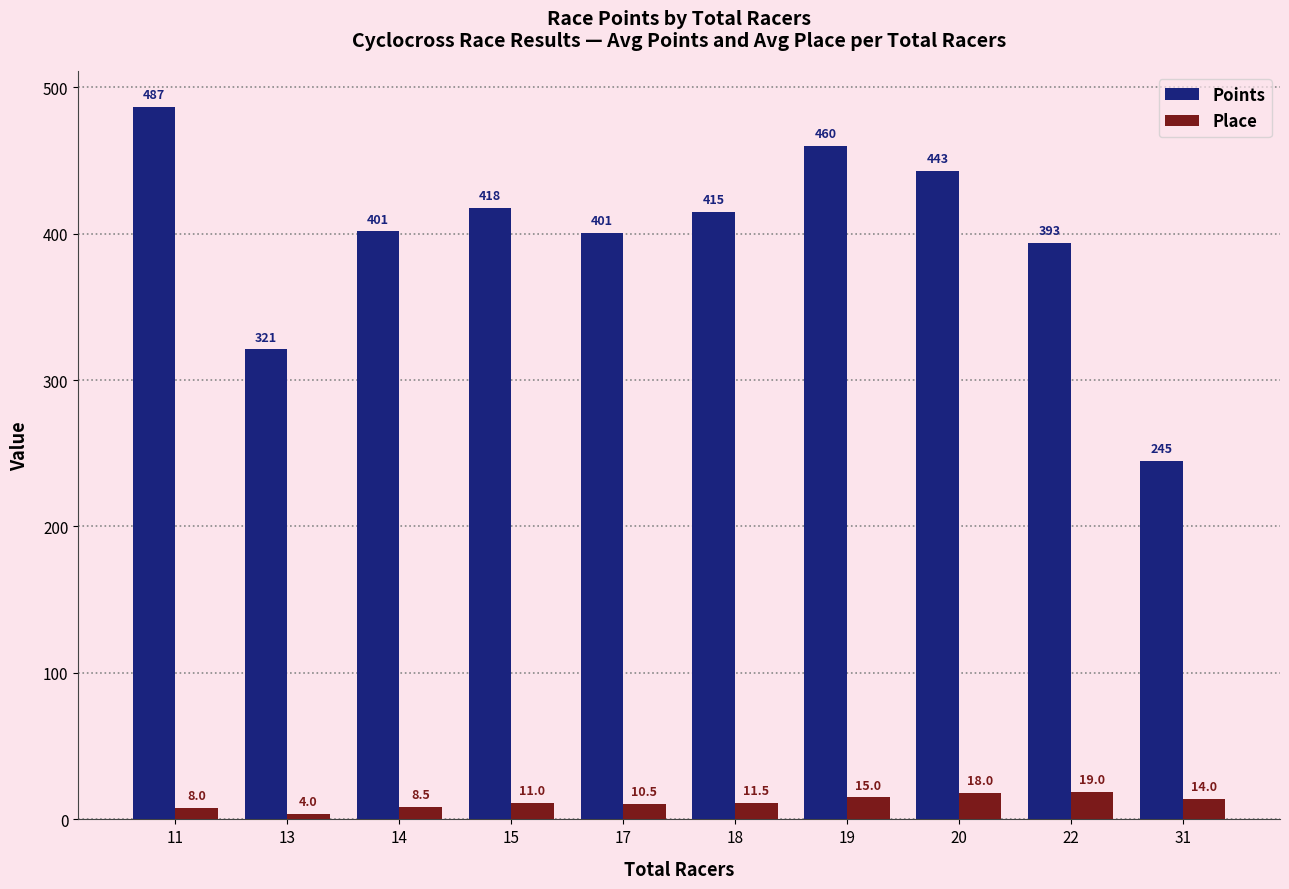

Which series changed the most between 11 and 15?

Points